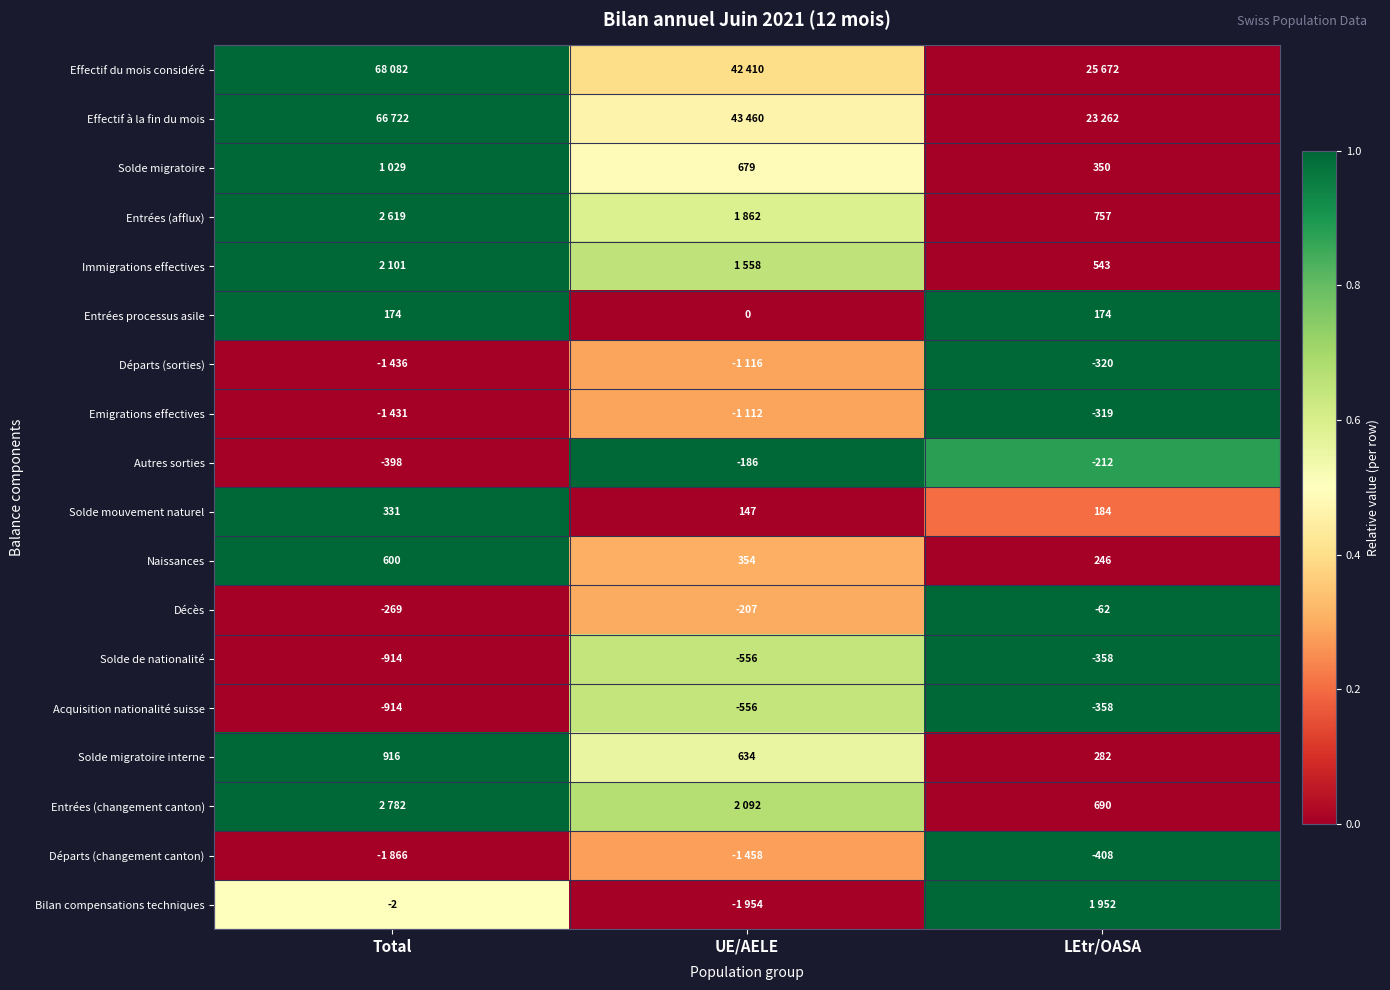

Which has a higher value, Total or UE/AELE?

Total